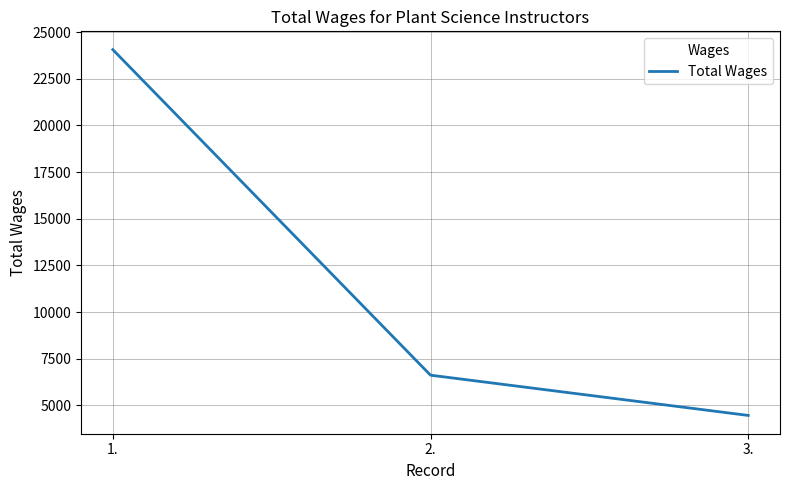

The chart shows a value of 11403 at 2.. True or false?

False